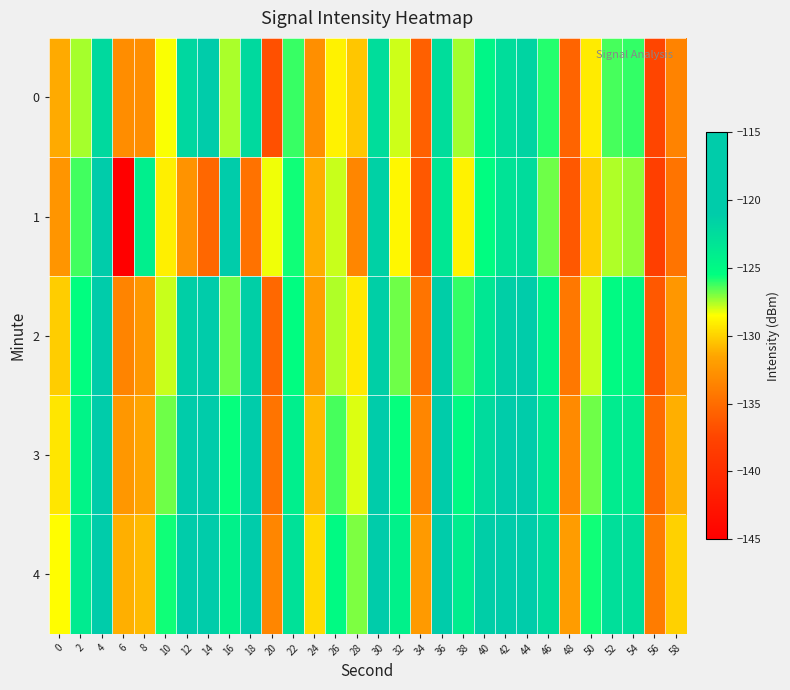

Which series has the widest spread of values?

1